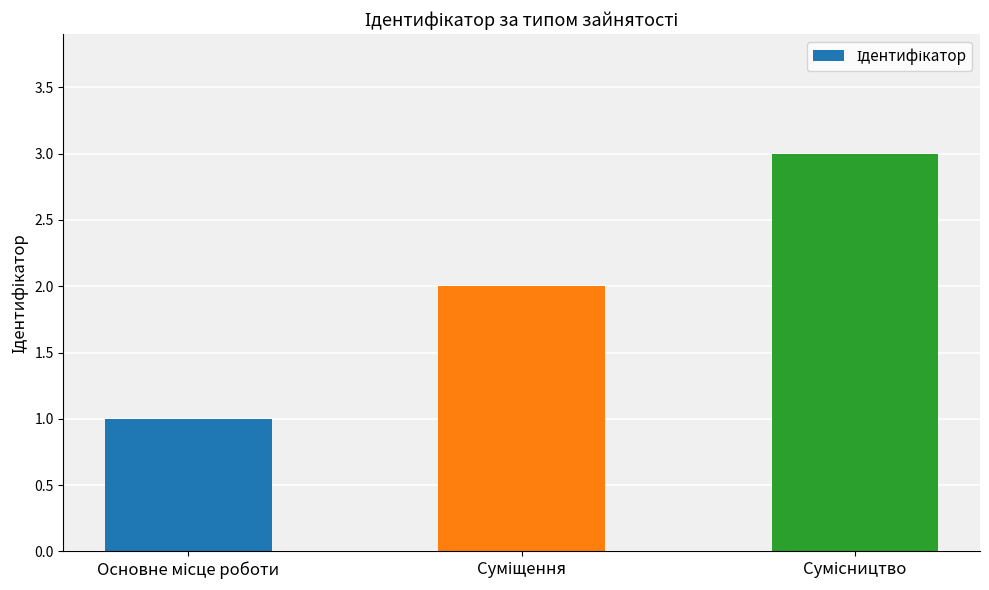

What is the minimum value shown in the chart?

1